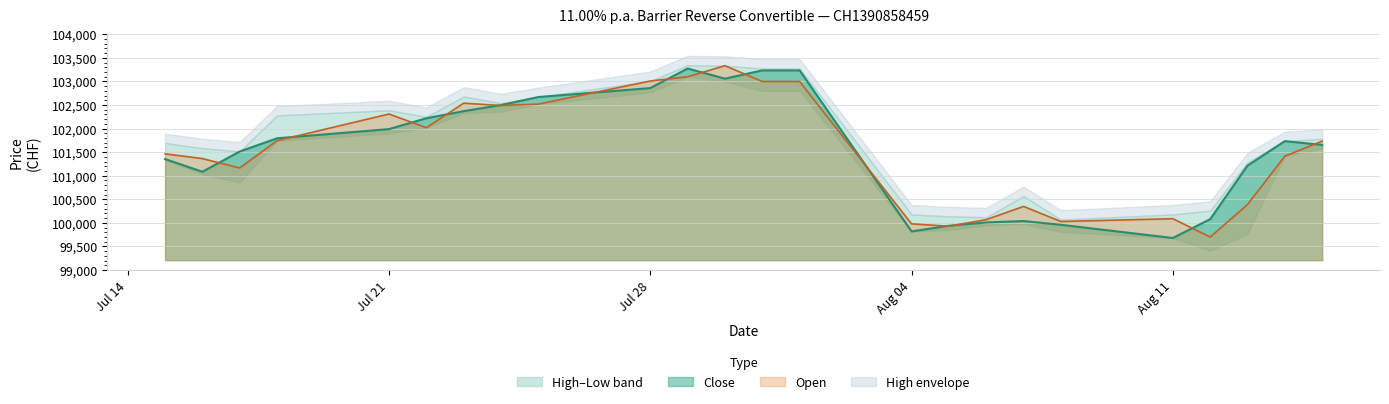

How many interior local peaks does the High series have?

3